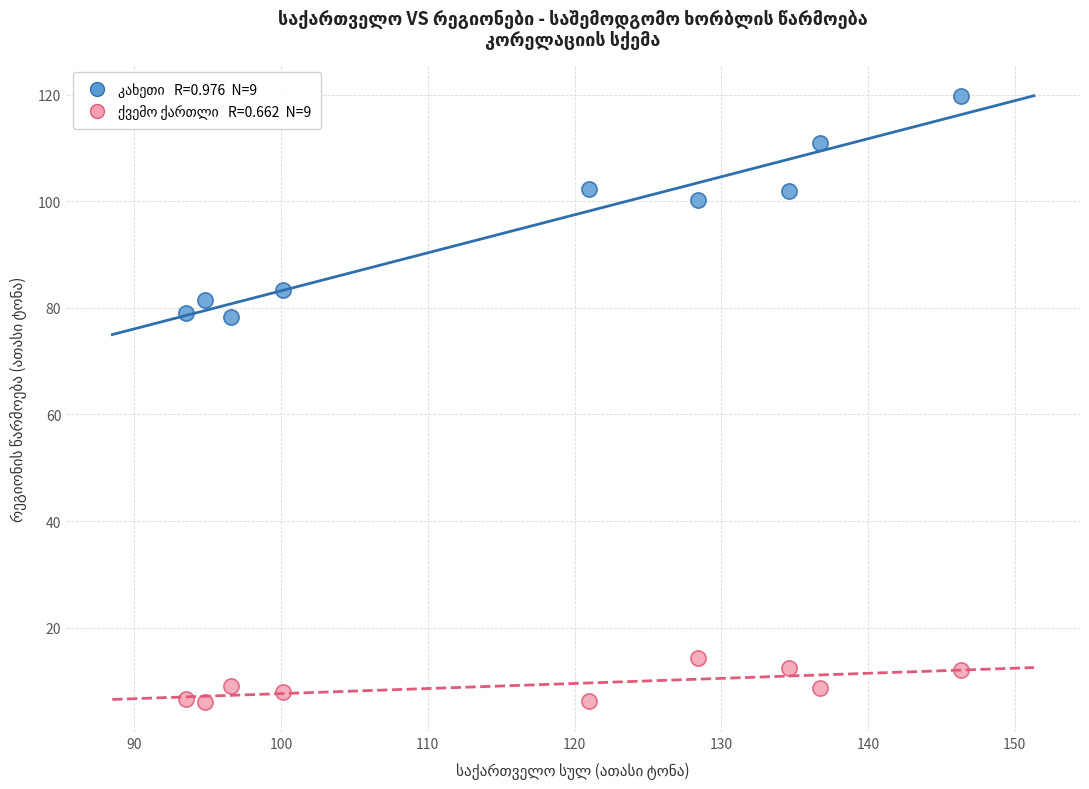

Across all data points, what is the range of X values (max minus min)?

52.8